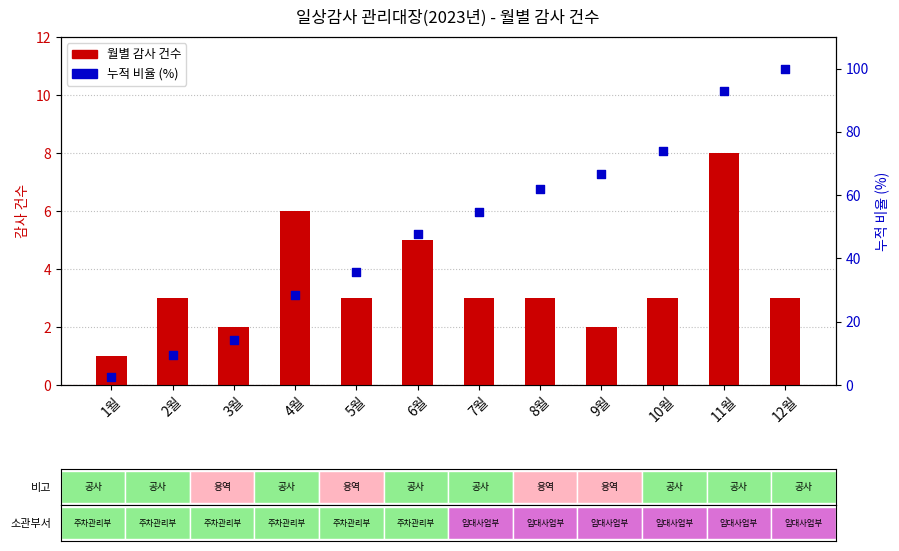

Which series has the largest total across all categories?

누적 비율 (%)